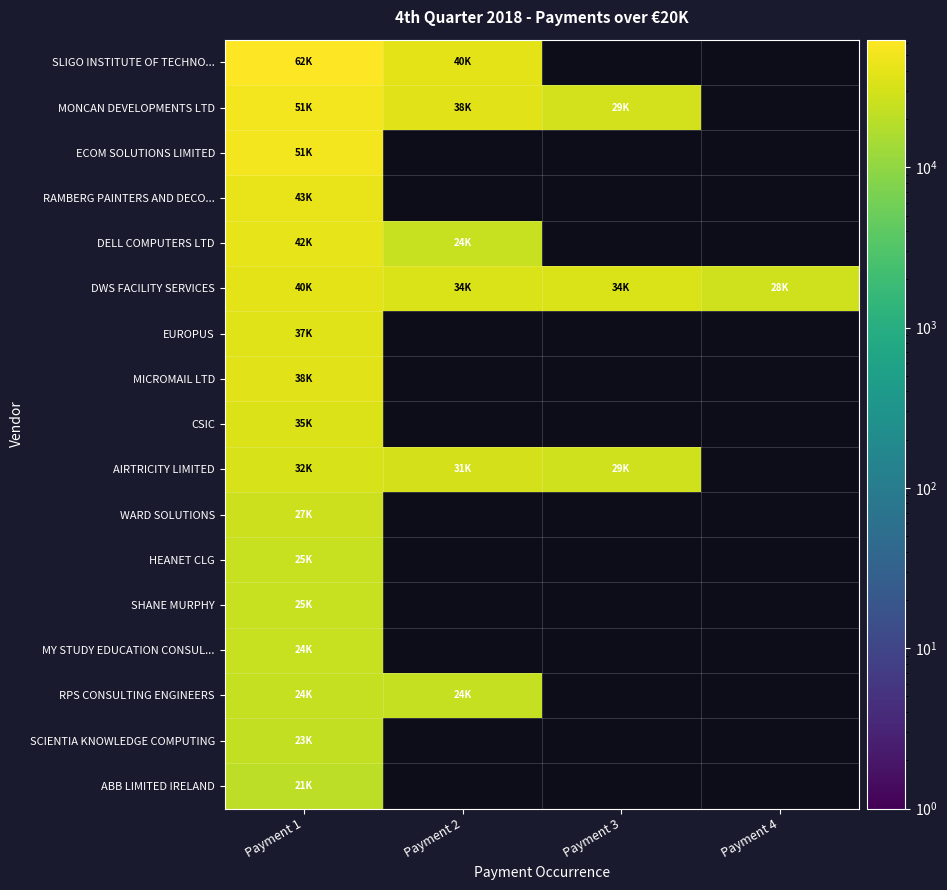

Which series has the widest spread of values?

SLIGO INSTITUTE OF TECHNO...